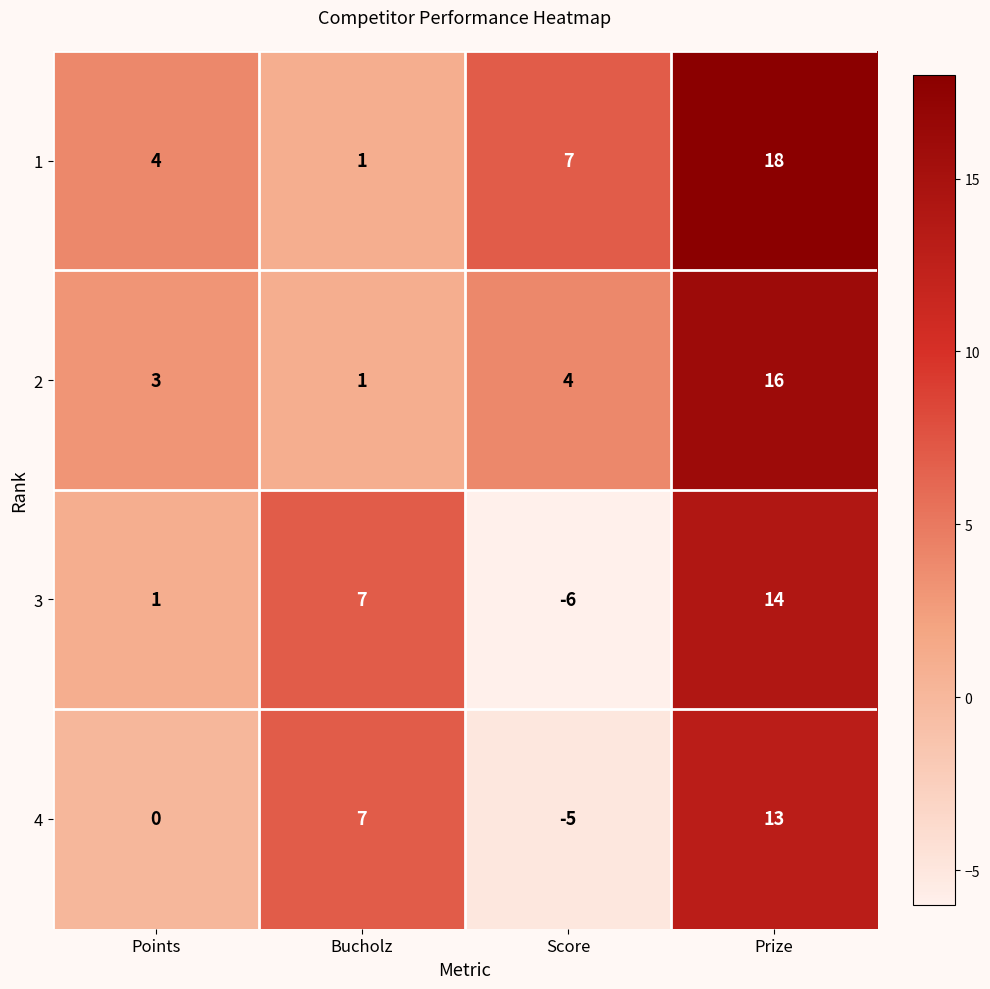

Which series has the widest spread of values?

3